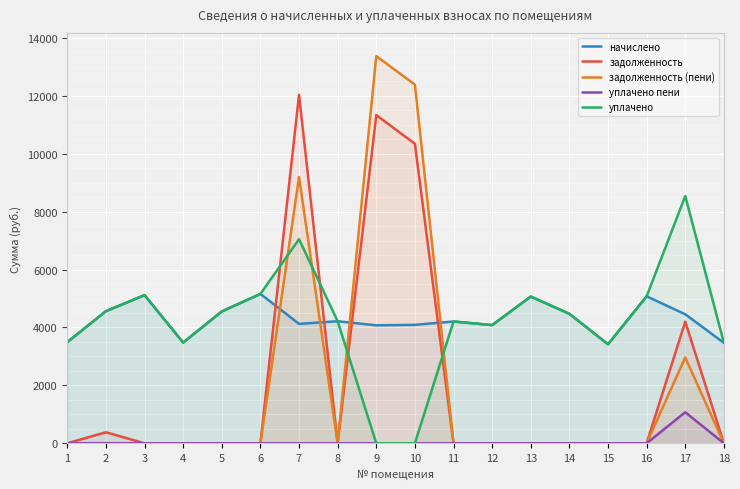

Count the number of data series in this chart.

5